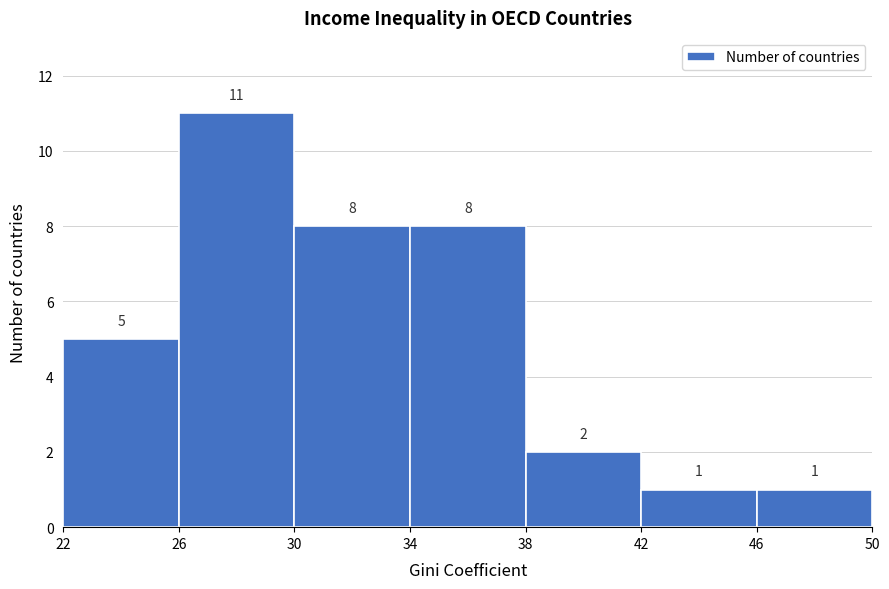

Reading left to right, list every bar in this chart as the range it spans on the x-axis followed by its height.

22 to 26: 5
26 to 30: 11
30 to 34: 8
34 to 38: 8
38 to 42: 2
42 to 46: 1
46 to 50: 1